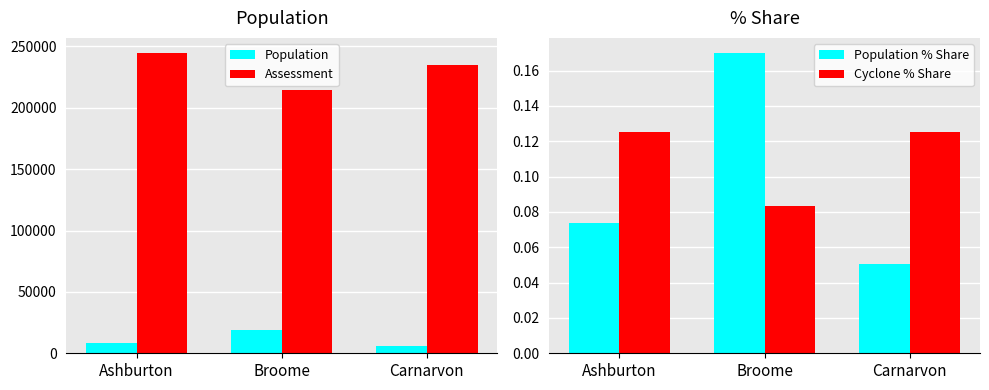

Where does the Population series first go above 8076?

Broome